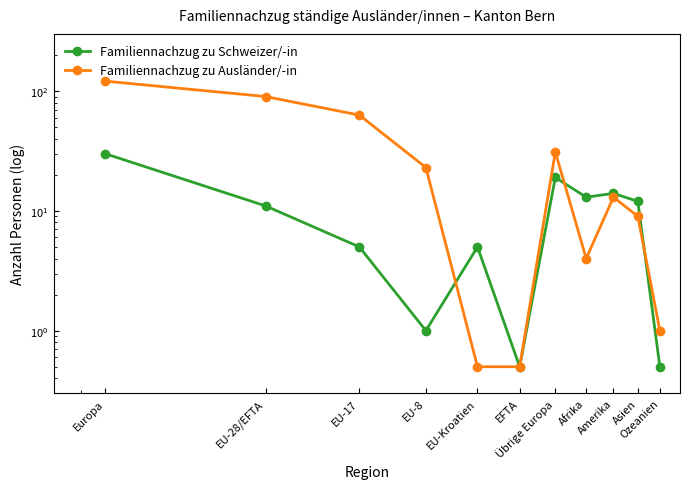

Between EU-28/EFTA and Afrika, which is larger?

Afrika